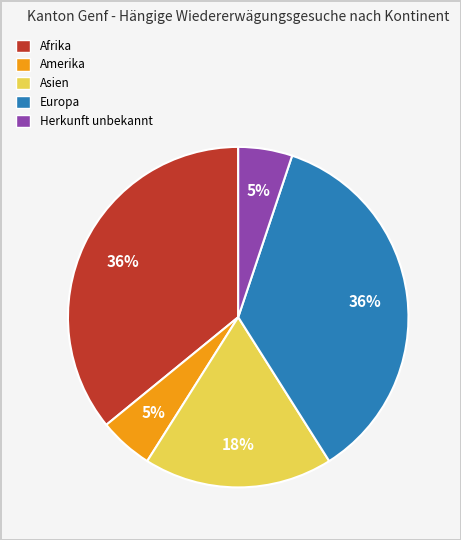

Which has a higher value, Afrika or Herkunft unbekannt?

Afrika